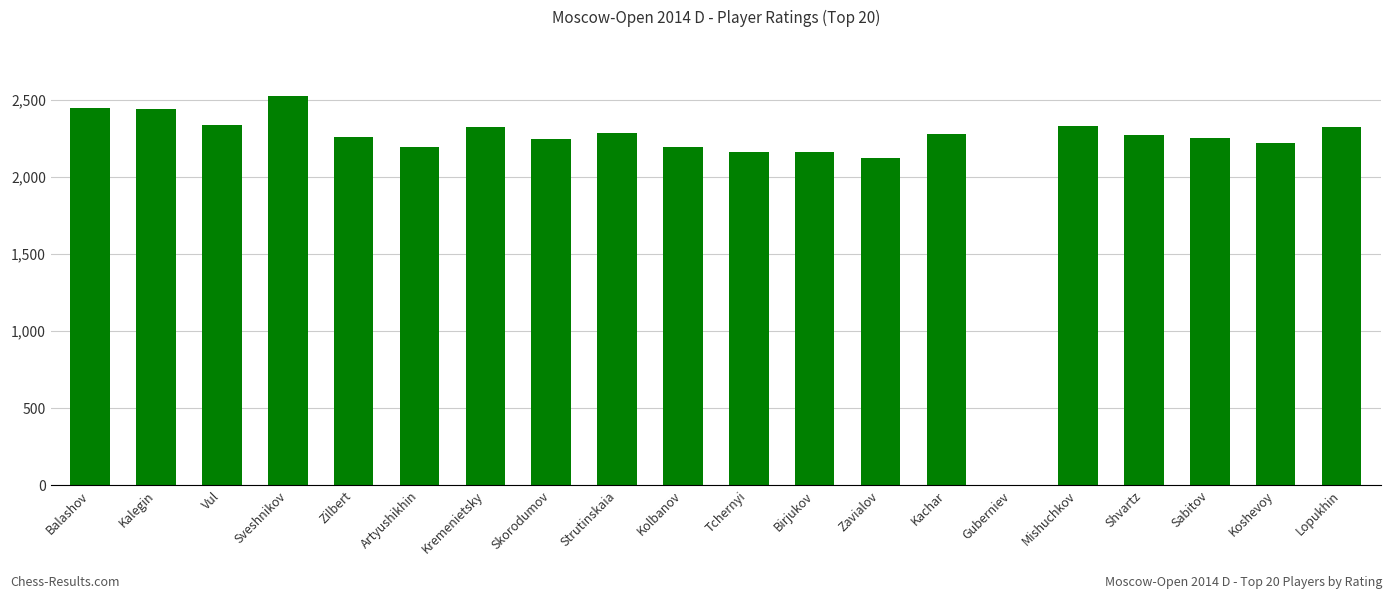

What is the maximum value shown in the chart?

2528